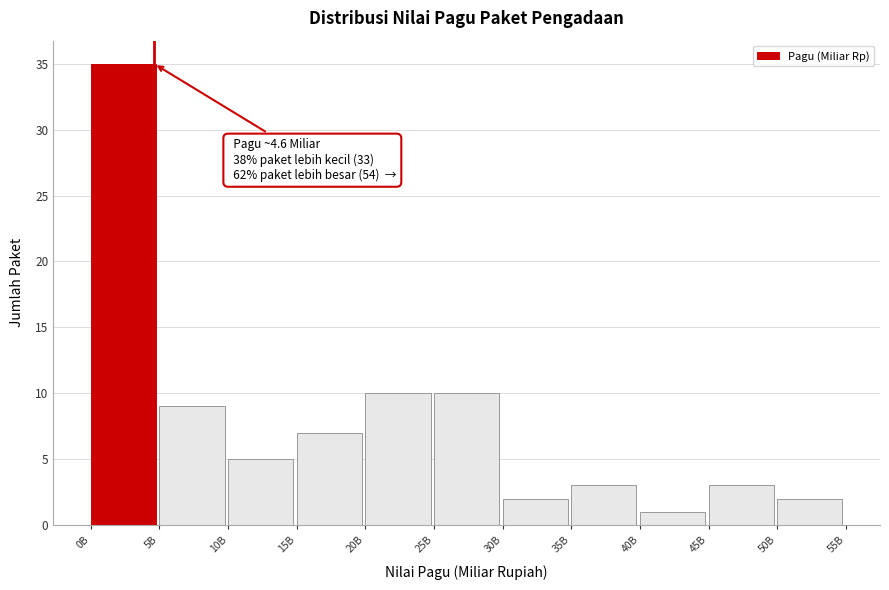

Reading left to right, extract all data points from this chart.

35	9	5	7	10	10	2	3	1	3	2